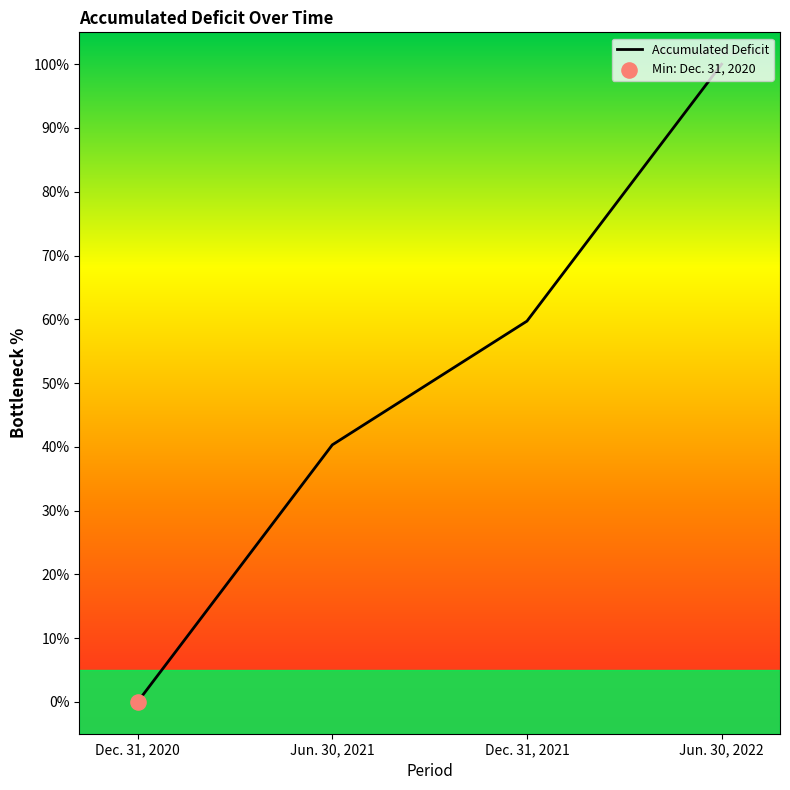

Which has a higher value, Dec. 31, 2021 or Jun. 30, 2022?

Jun. 30, 2022